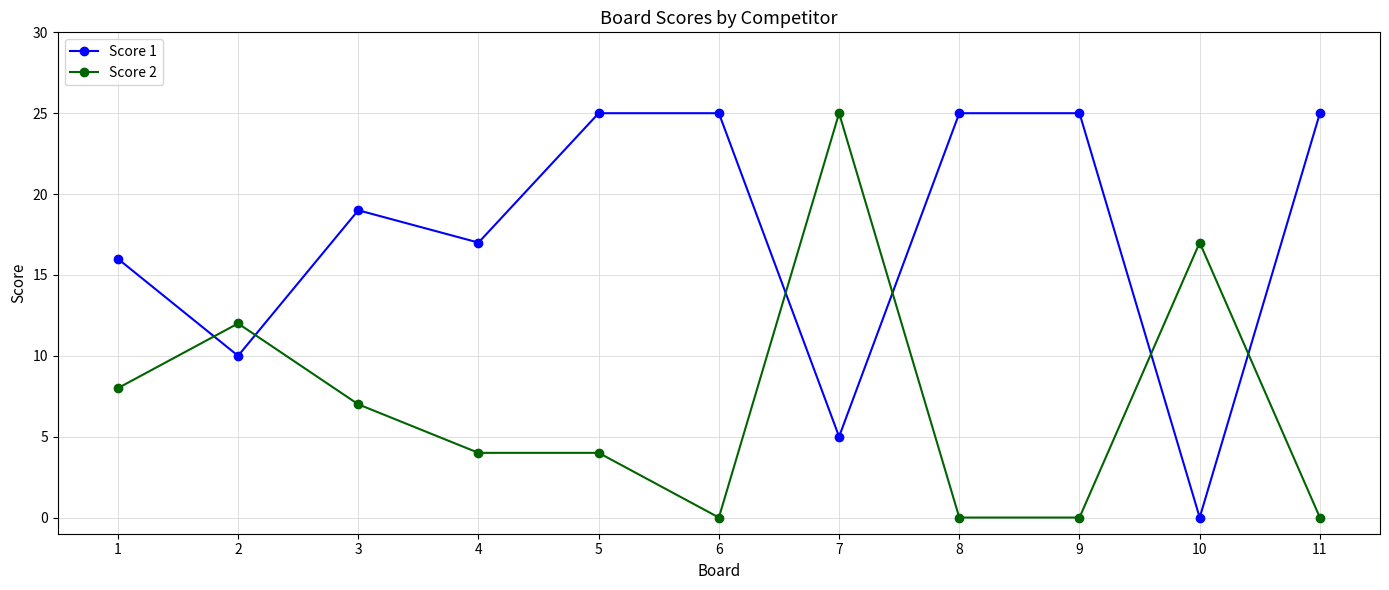

Between 4 and 7, which series saw the biggest shift?

Score 2